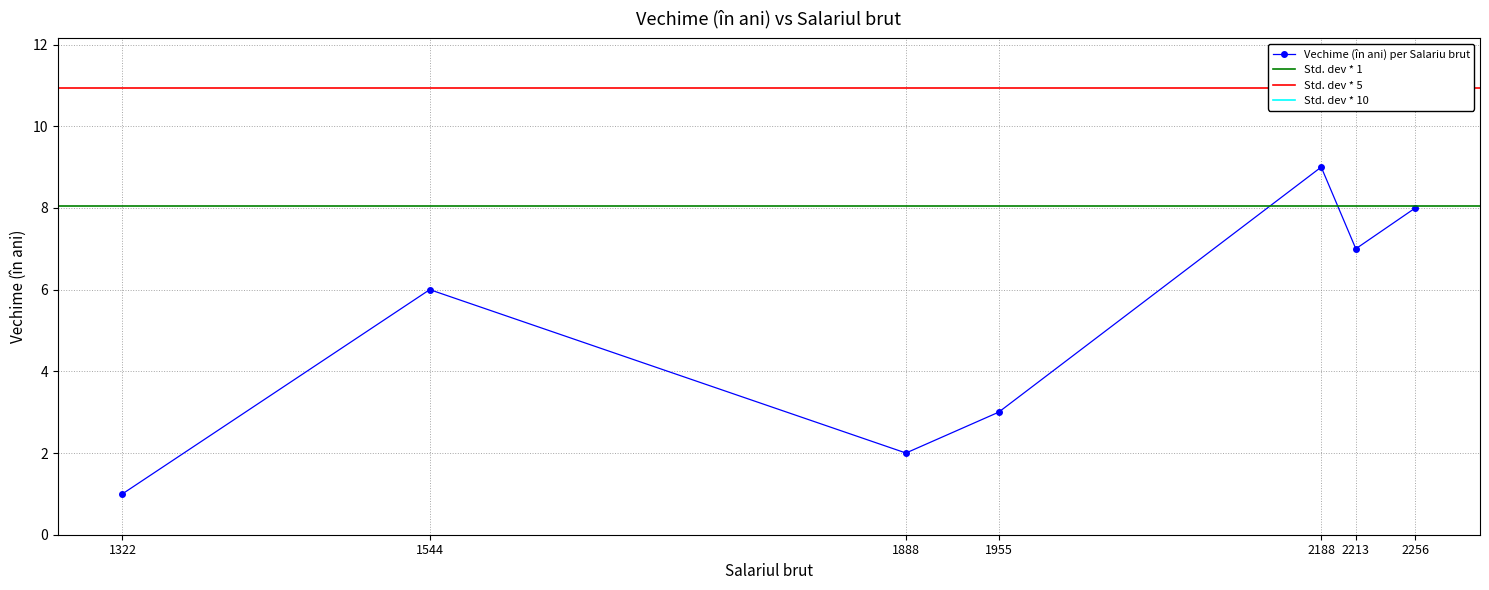

List the labels in order of value, smallest first.

1322, 1888, 1955, 1544, 2213, 2256, 2188